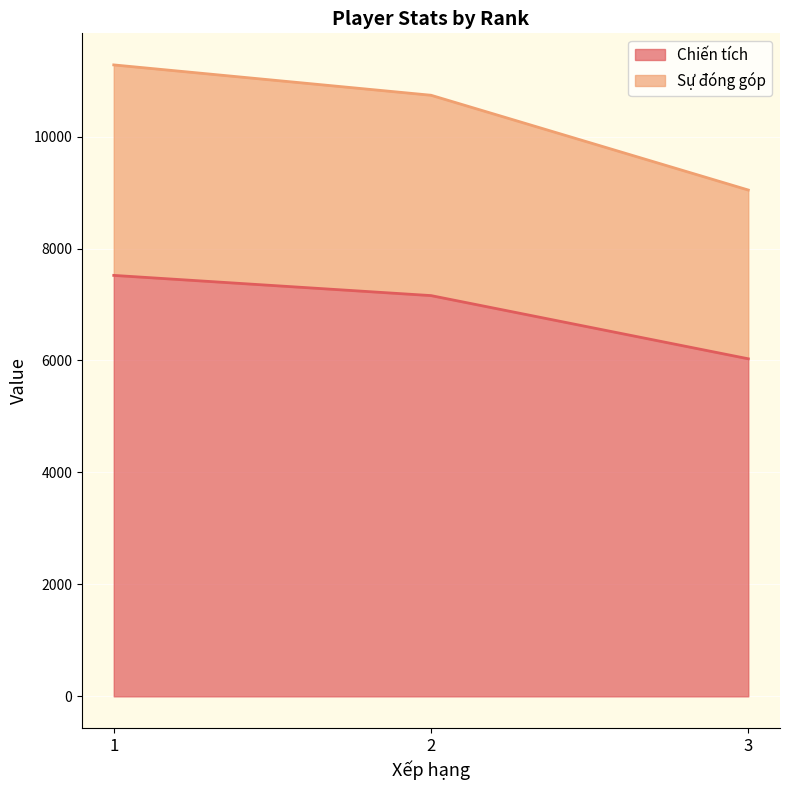

Reading left to right, what are all the values shown in this chart?

Chiến tích: 7520	7159	6030
Sự đóng góp: 11280	10738	9045